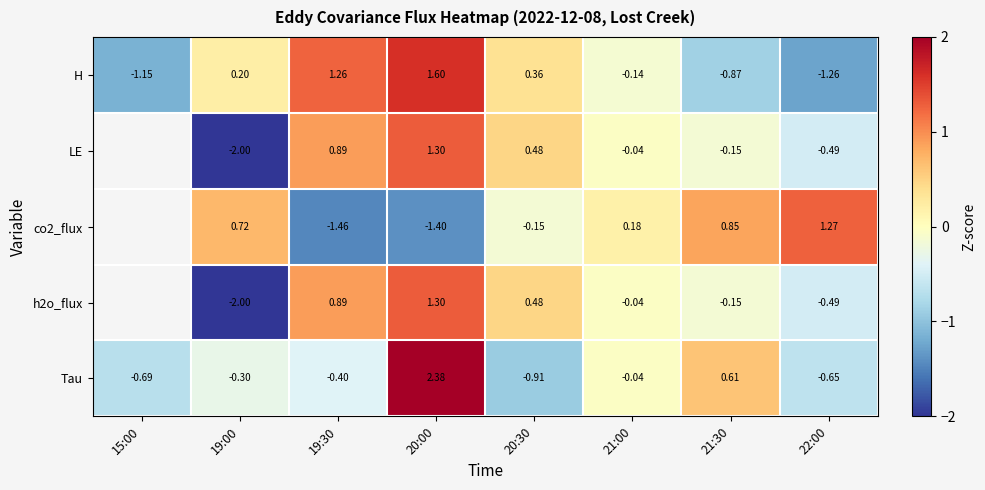

Between 20:30 and 21:30, which series saw the biggest shift?

Tau